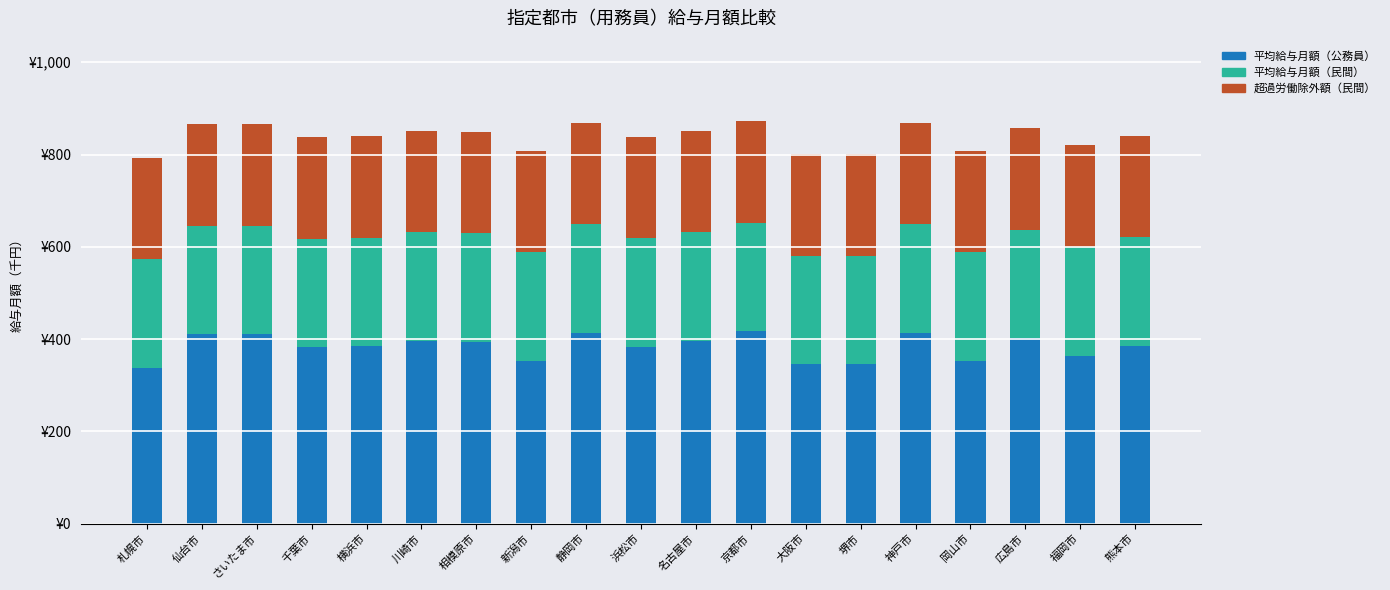

What are all the series names shown in the legend?

平均給与月額（公務員）, 平均給与月額（民間）, 超過労働除外額（民間）